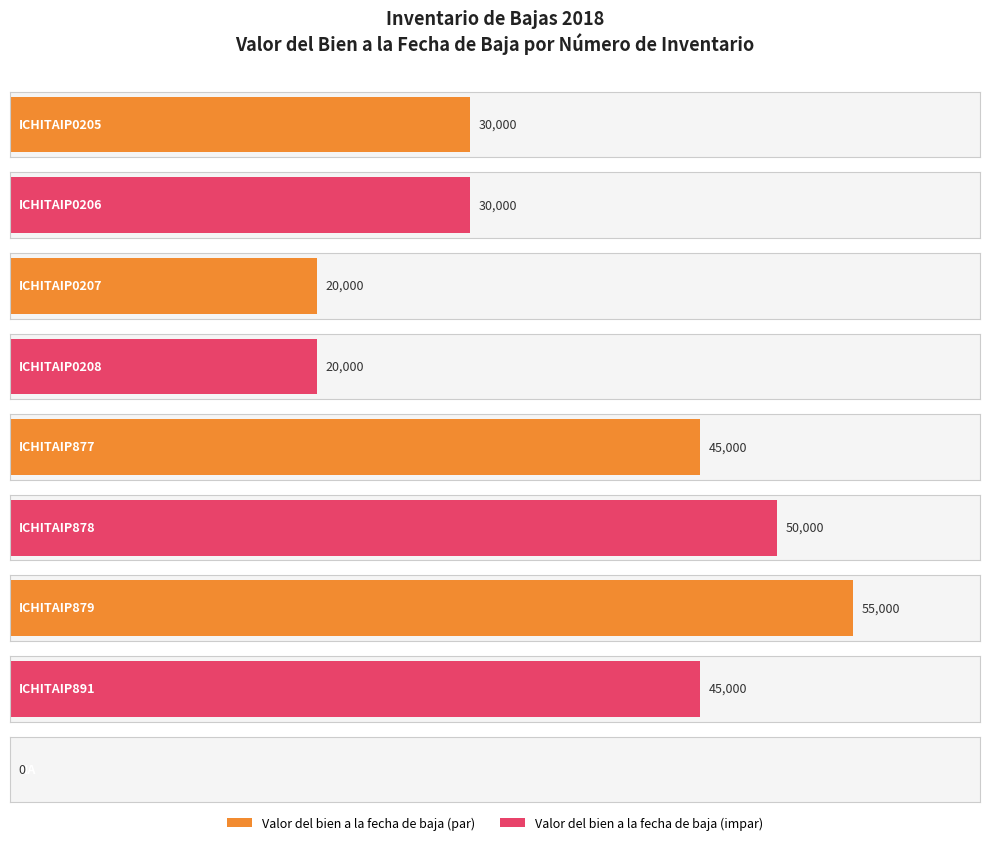

Reading right to left, extract all data points from this chart.

NA=0	ICHITAIP891=45000	ICHITAIP879=55000	ICHITAIP878=50000	ICHITAIP877=45000	ICHITAIP0208=20000	ICHITAIP0207=20000	ICHITAIP0206=30000	ICHITAIP0205=30000